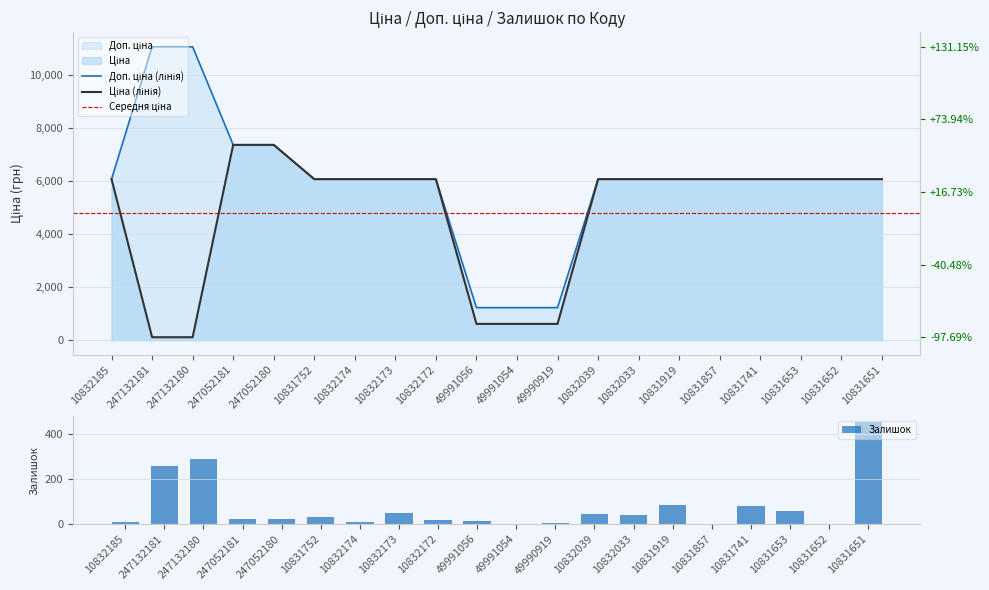

Does the chart contain stacked bars?

No